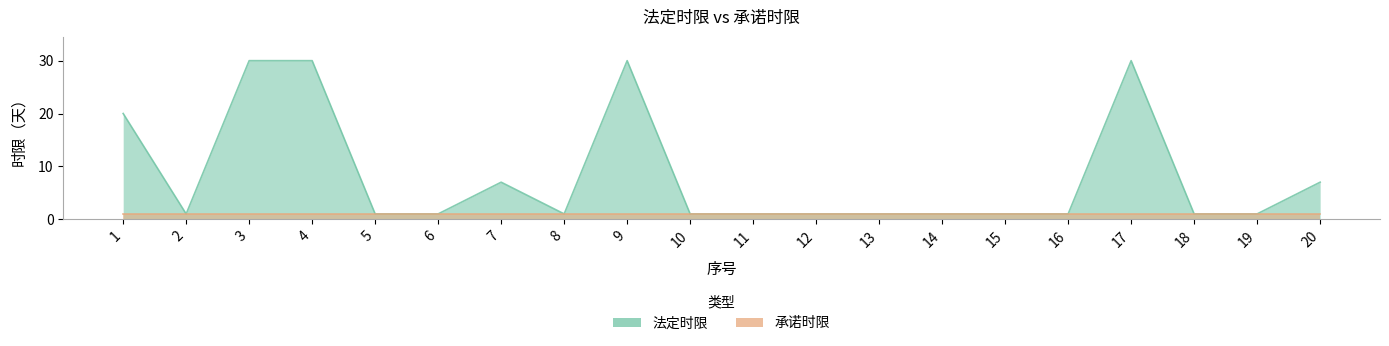

Which label corresponds to the smallest value in the chart?

2